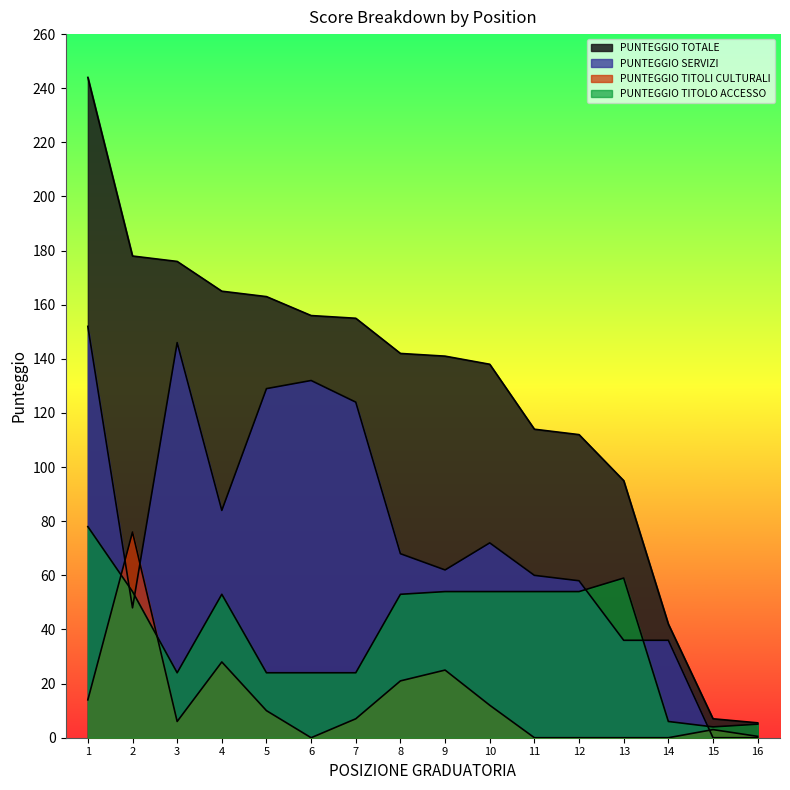

What is the sum of all PUNTEGGIO SERVIZI values?

1207.0